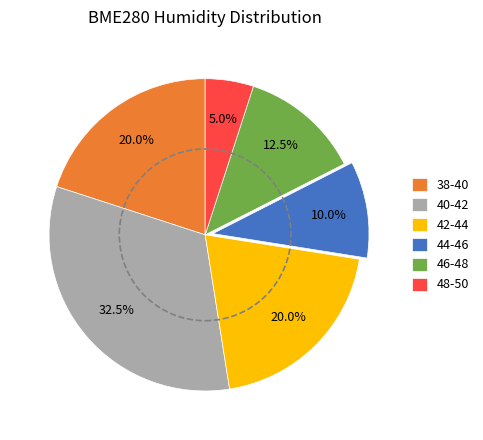

How much of the chart is everything except 42-44?

80.0%